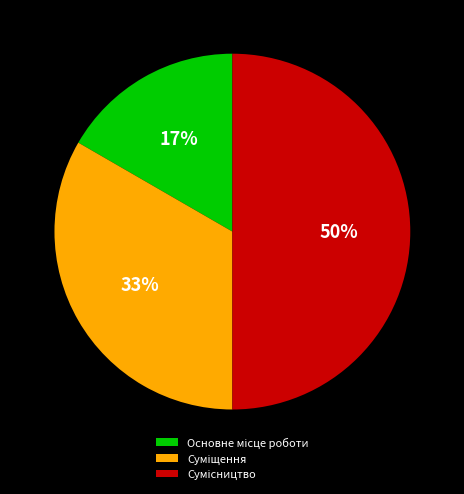

To the nearest percent, what is the difference between the largest and smallest slice percentages?

33%